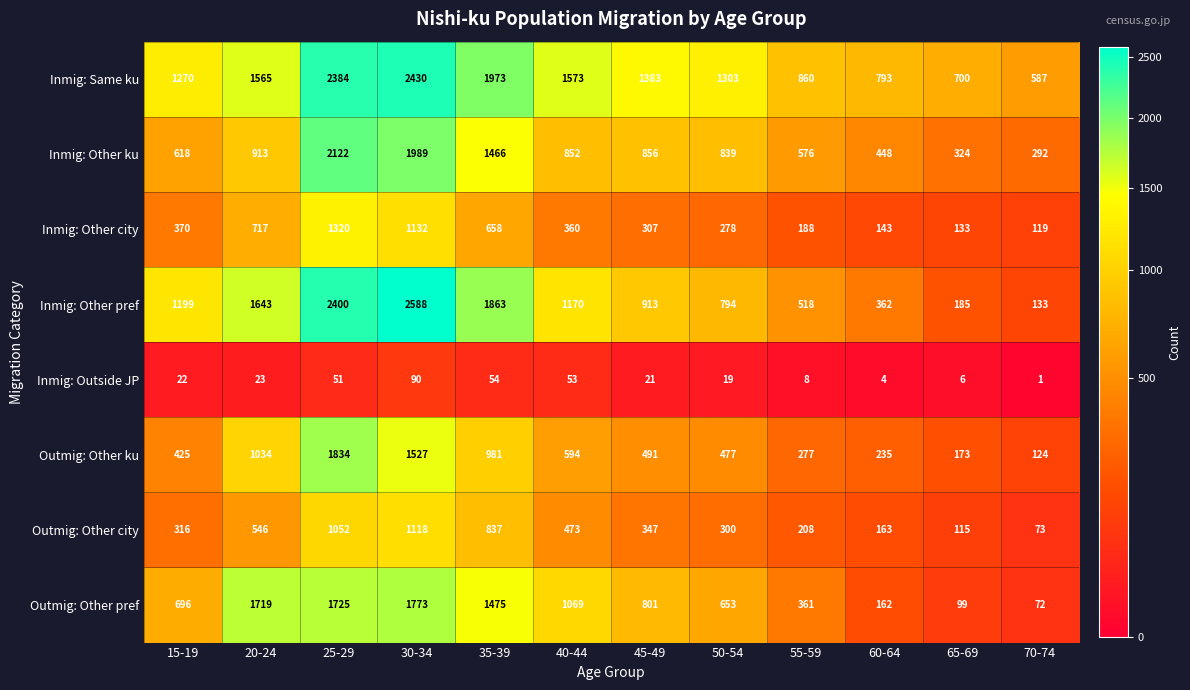

How many distinct data groups are displayed?

8